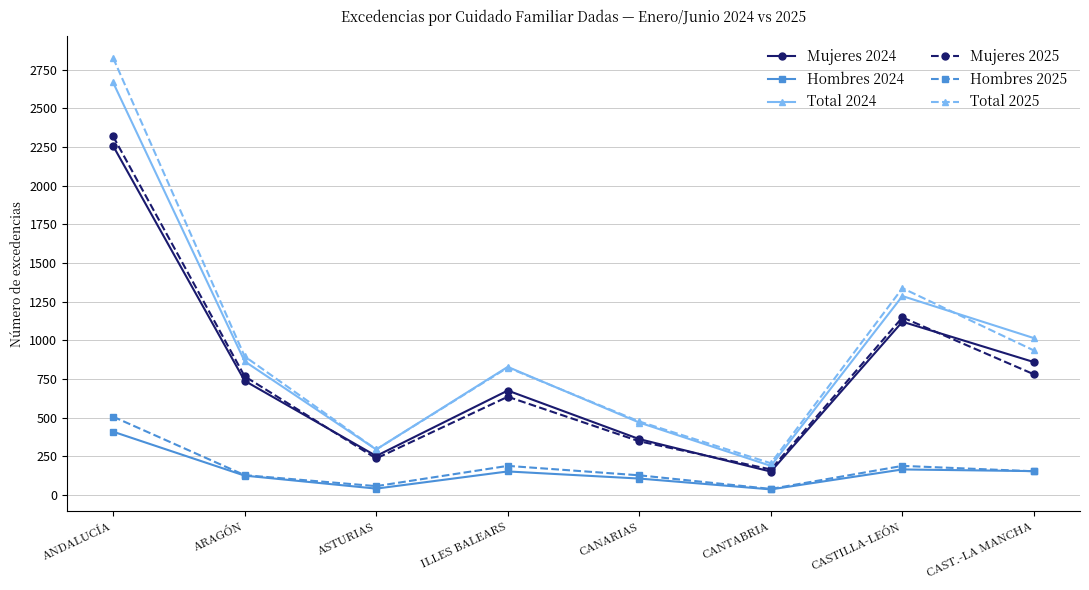

What is the difference between the highest and lowest values at CASTILLA-LEÓN?

1172